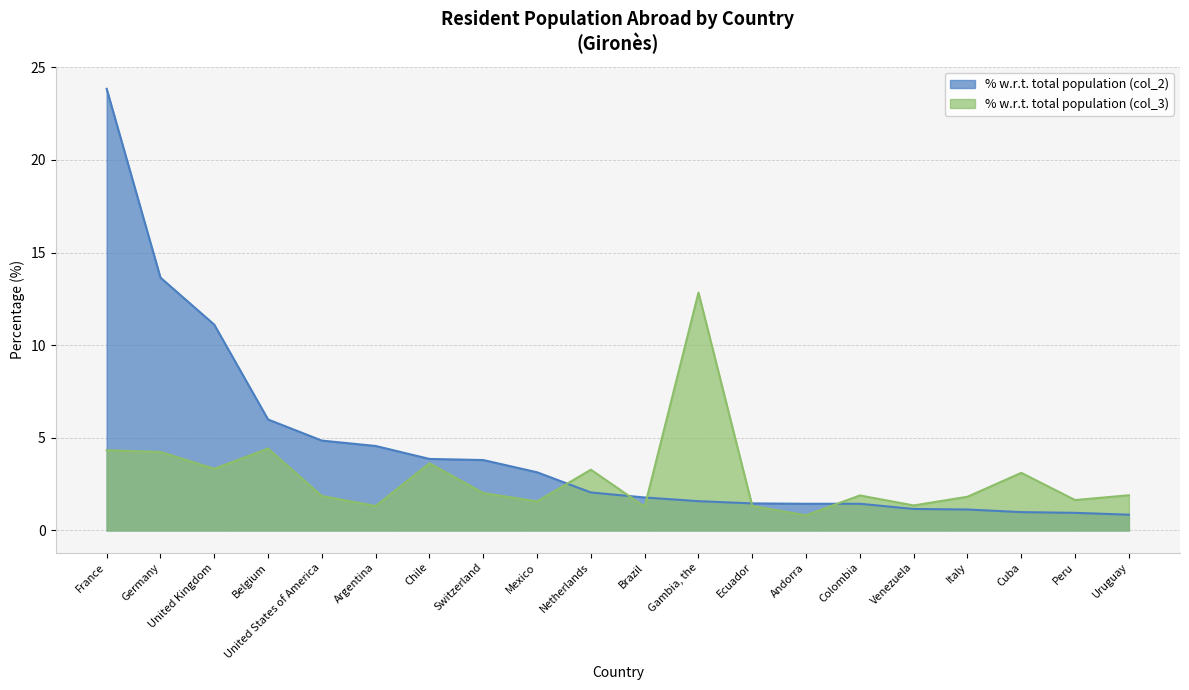

Does the chart have visible grid lines?

Yes